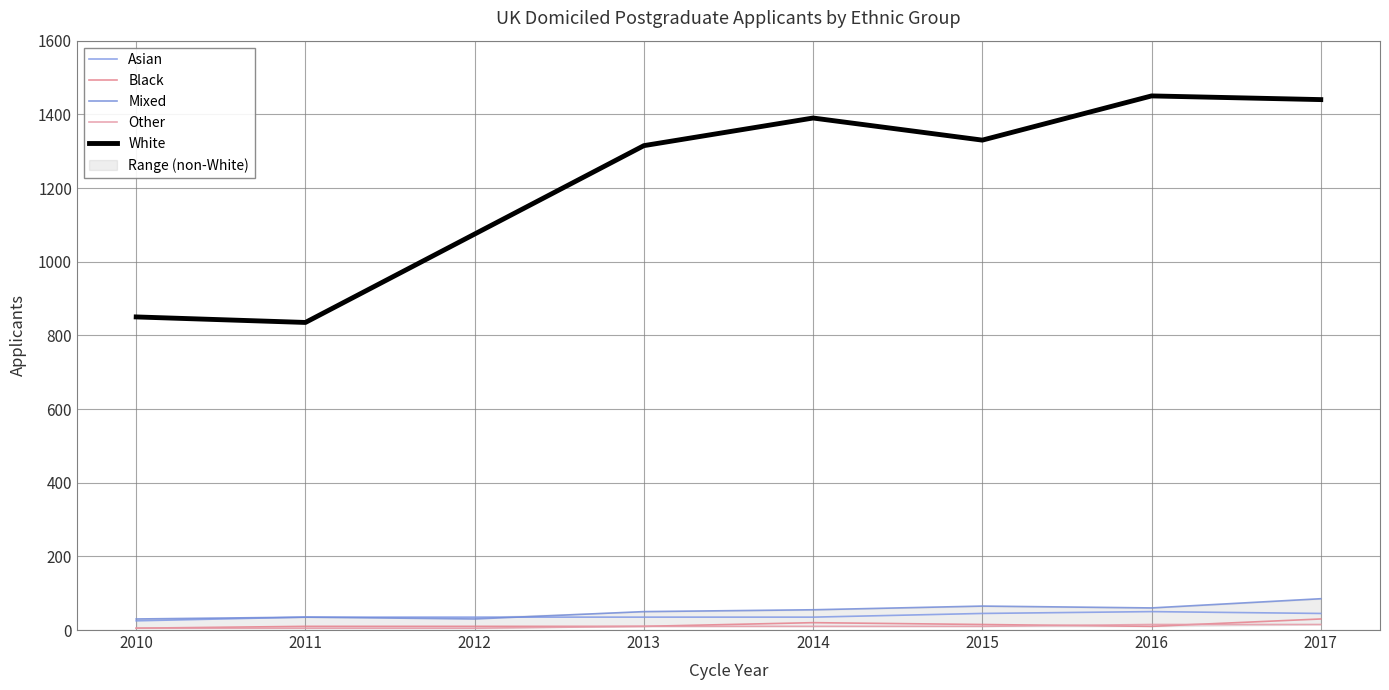

What is the difference between the maximum and minimum values in the Asian series?

25